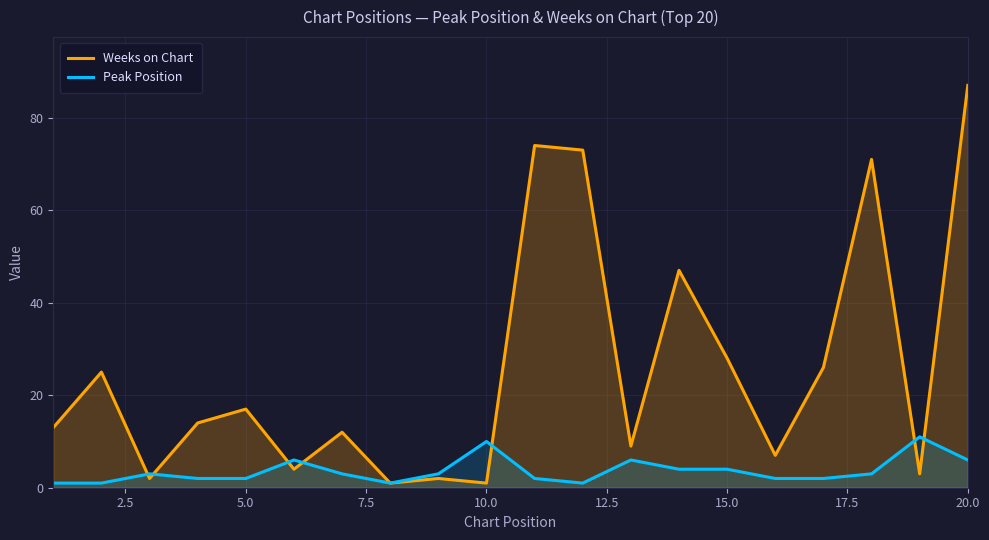

What is the average value of the Peak Position series?

4